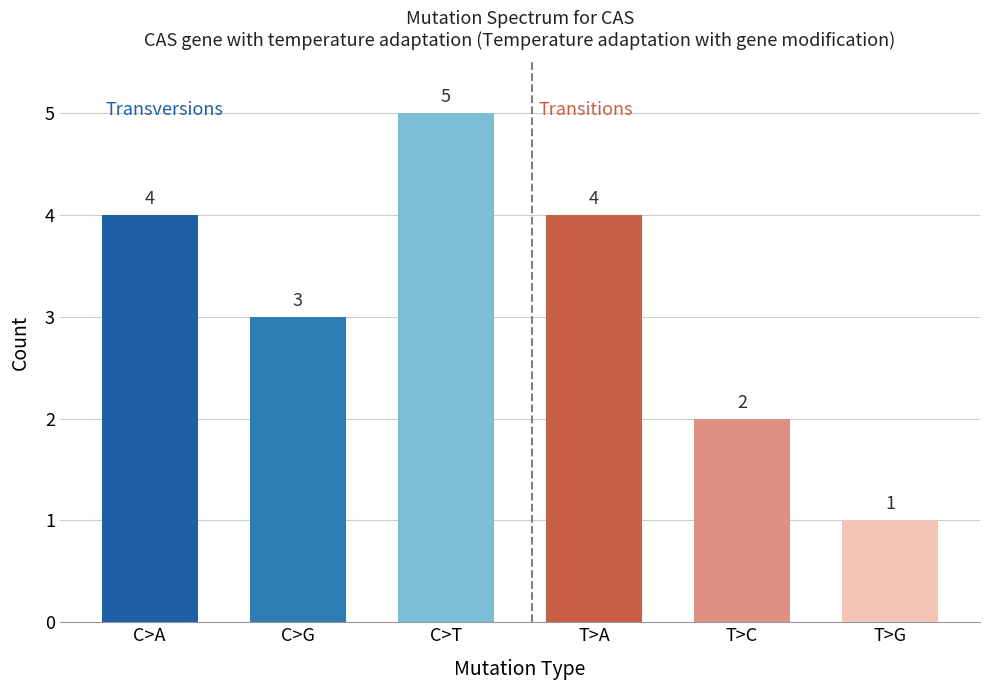

What is the value of the Transitions bar at the 3rd from the left?

1